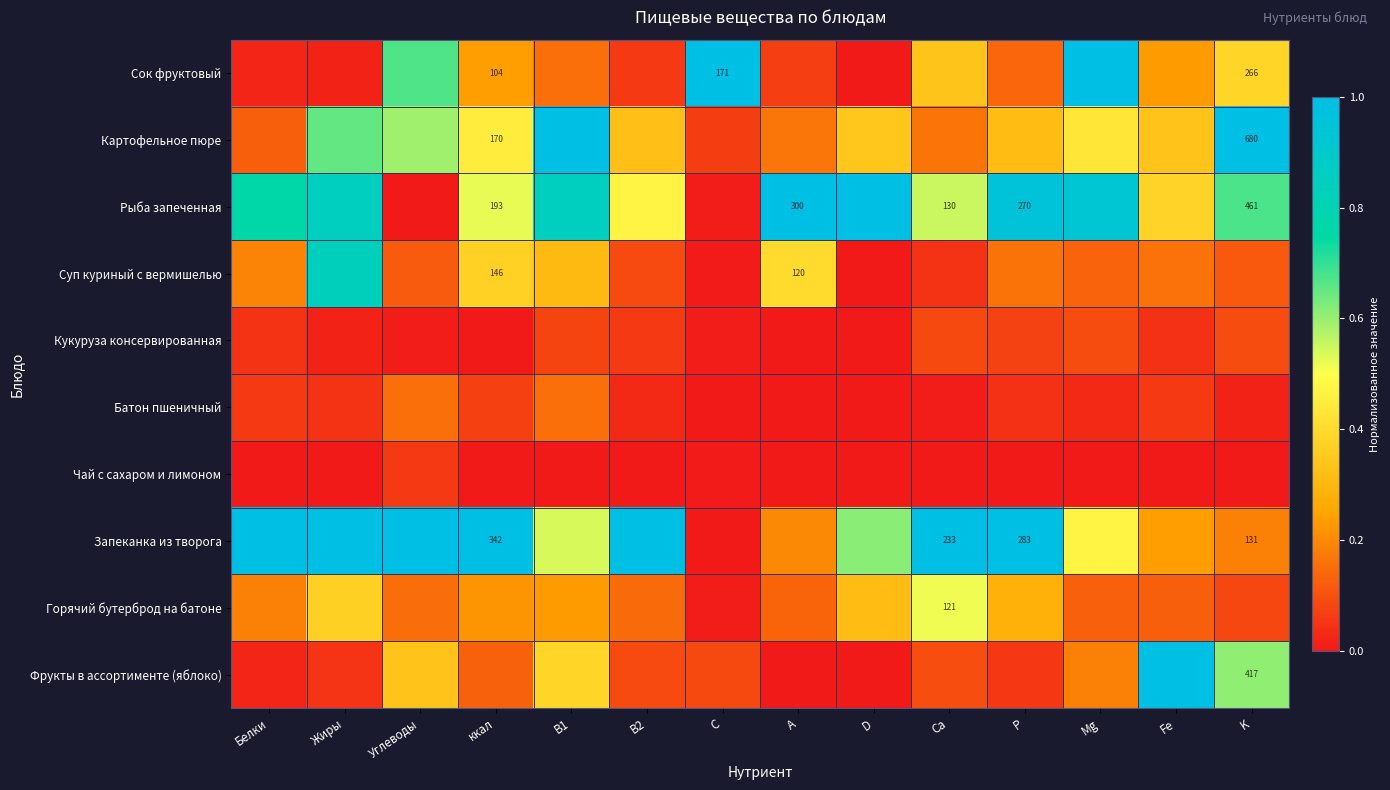

Rank the series at A from lowest to highest value.

Фрукты в ассортименте (яблоко), Чай с сахаром и лимоном, Батон пшеничный, Кукуруза консервированная, Сок фруктовый, Горячий бутерброд на батоне, Картофельное пюре, Запеканка из творога, Суп куриный с вермишелью, Рыба запеченная